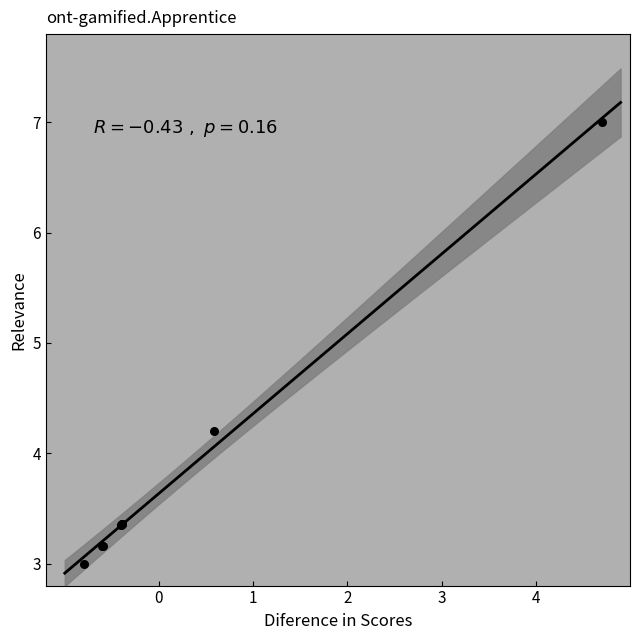

What Y value in the scatter plot is closest to 5?

4.2